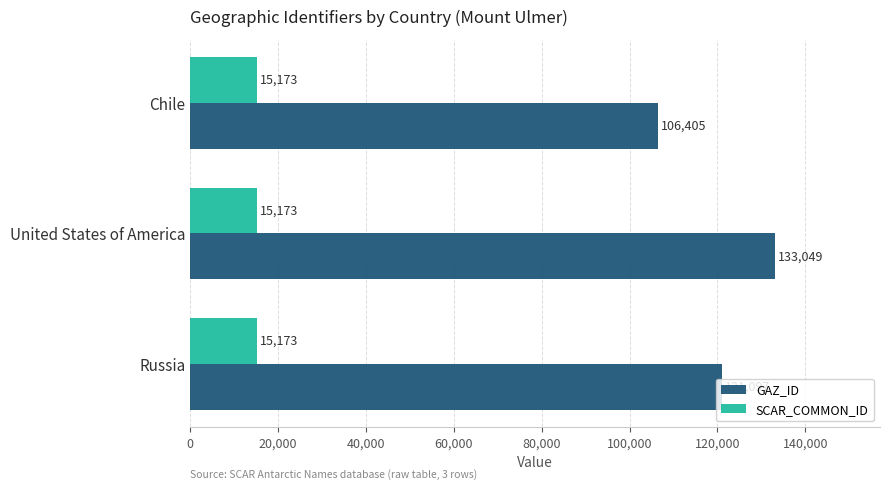

At which category is the sum across all series the highest?

United States of America